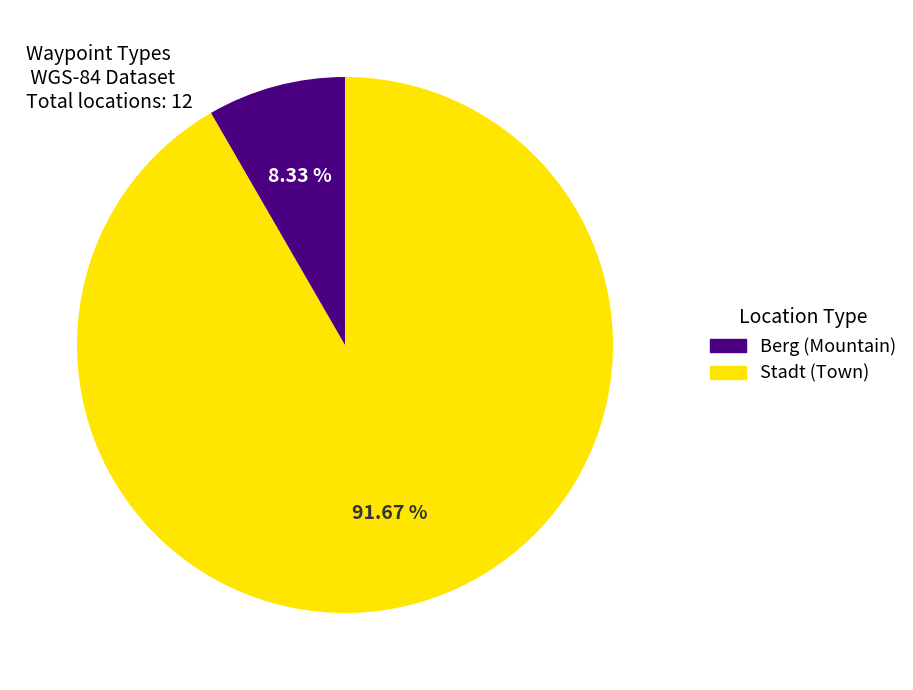

Does any single category account for the majority?

Yes